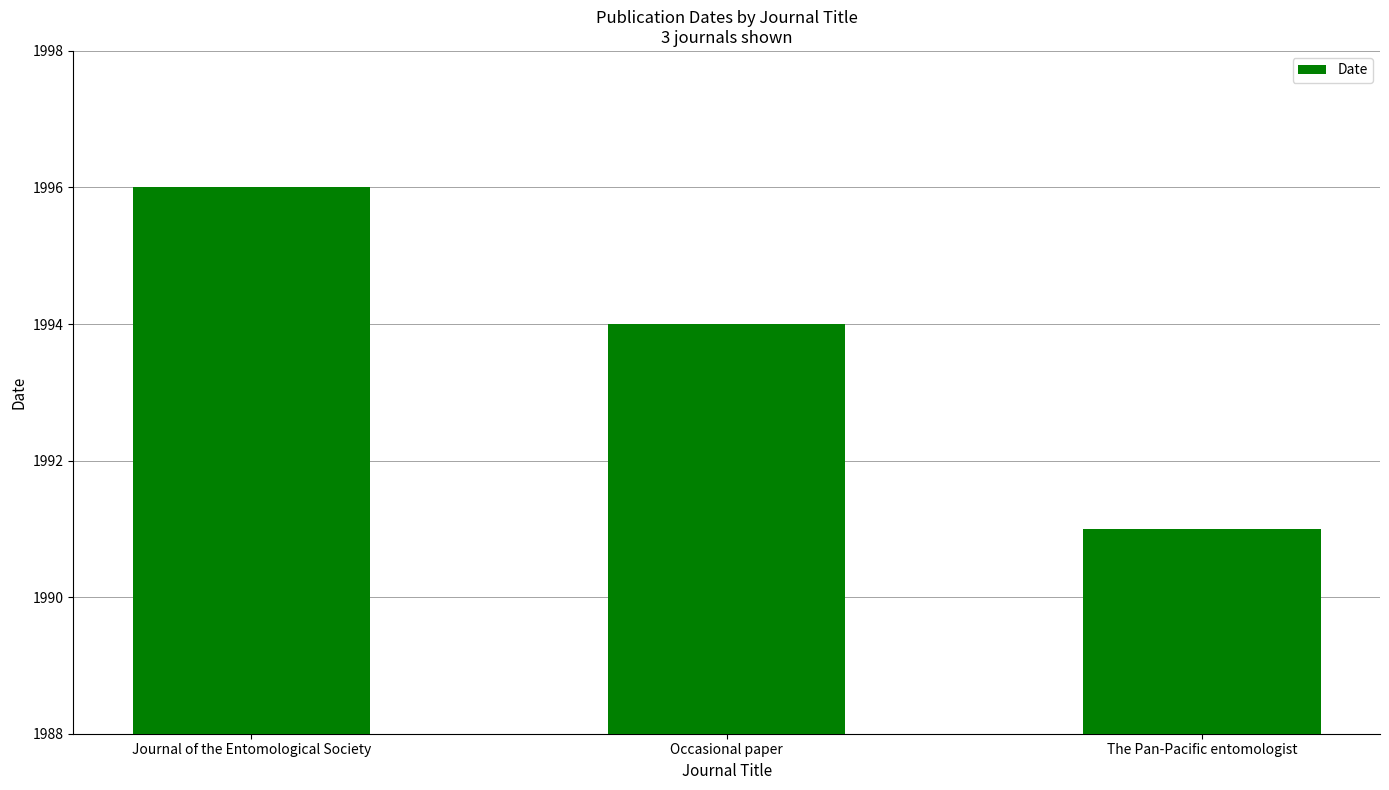

What is the average value?

1994